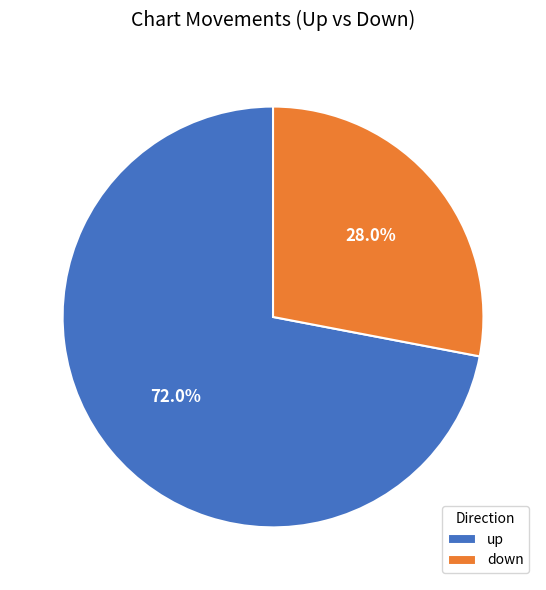

What percentage is the down slice, to the nearest percent?

28%